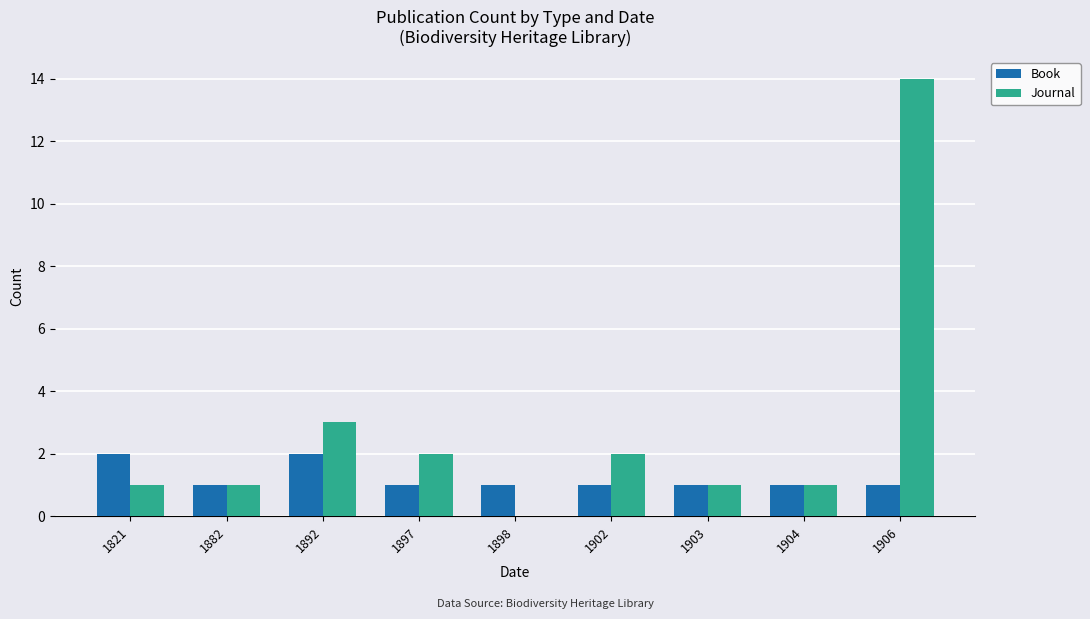

What is the approximate value of Journal at 1892, to the nearest 5?

5